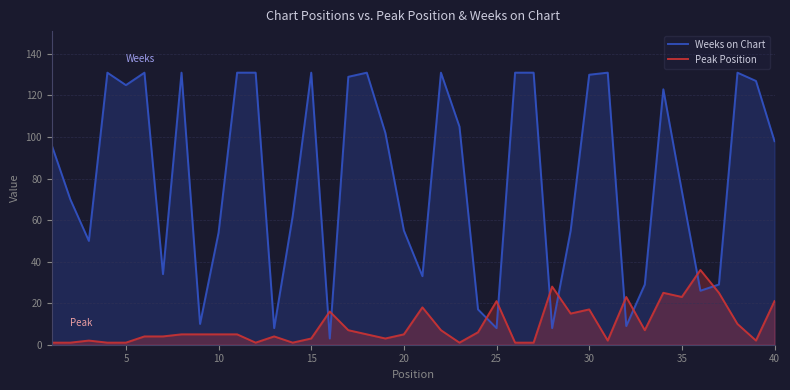

What is the average value of the Peak Position series?

9